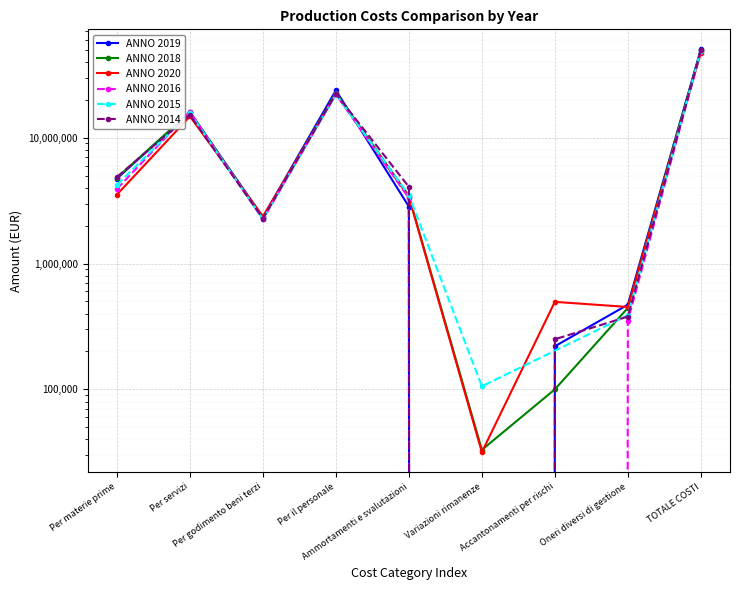

What is the value of the ANNO 2020 point at the 9th from the left?

47256146